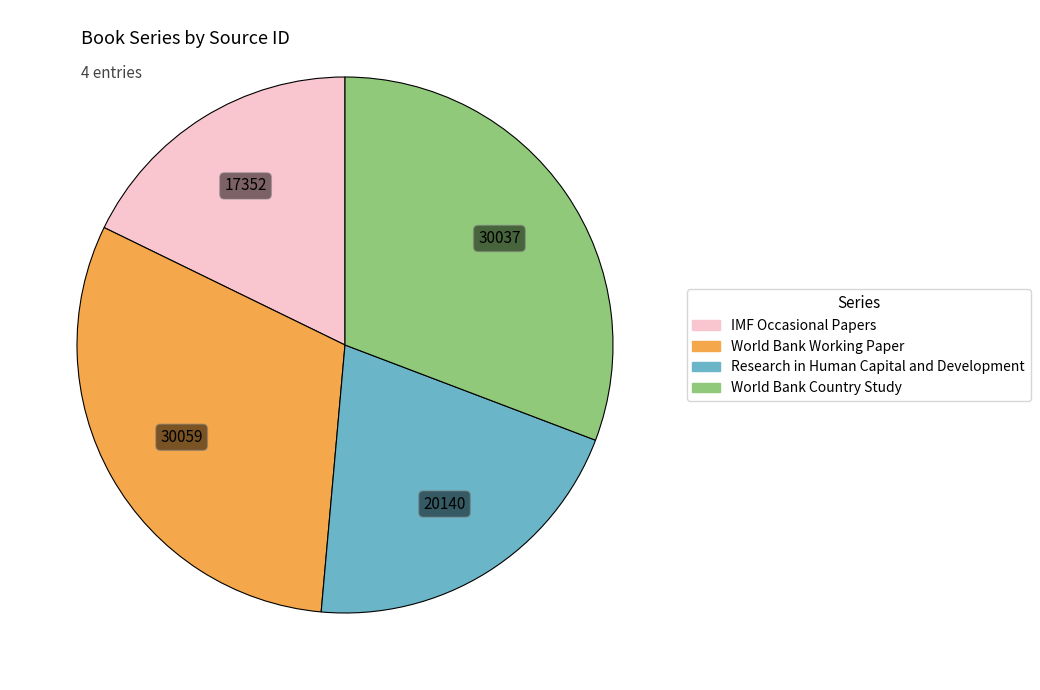

Does Research in Human Capital and Development represent more than half of the total?

No